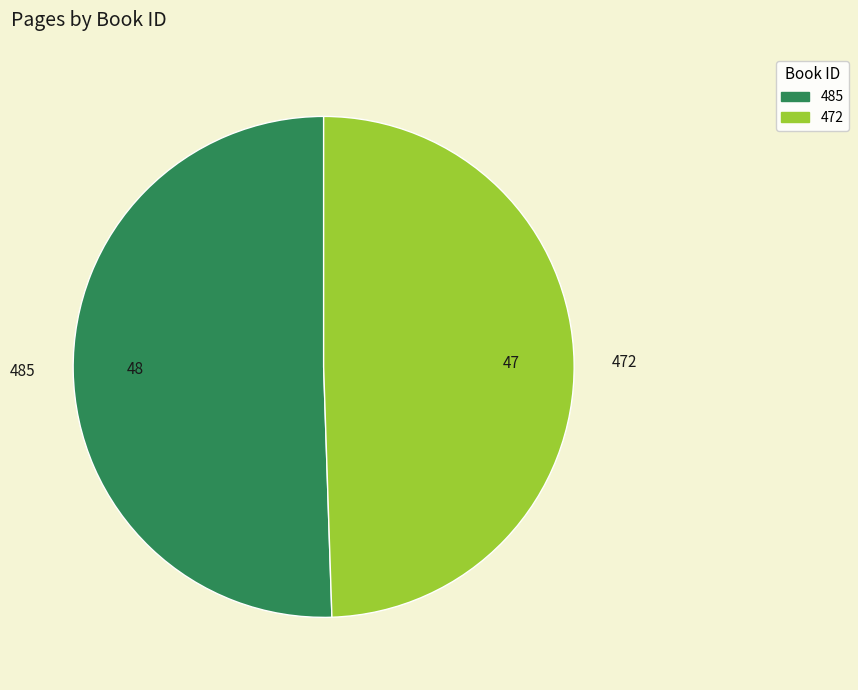

Count the number of slices in the pie.

2